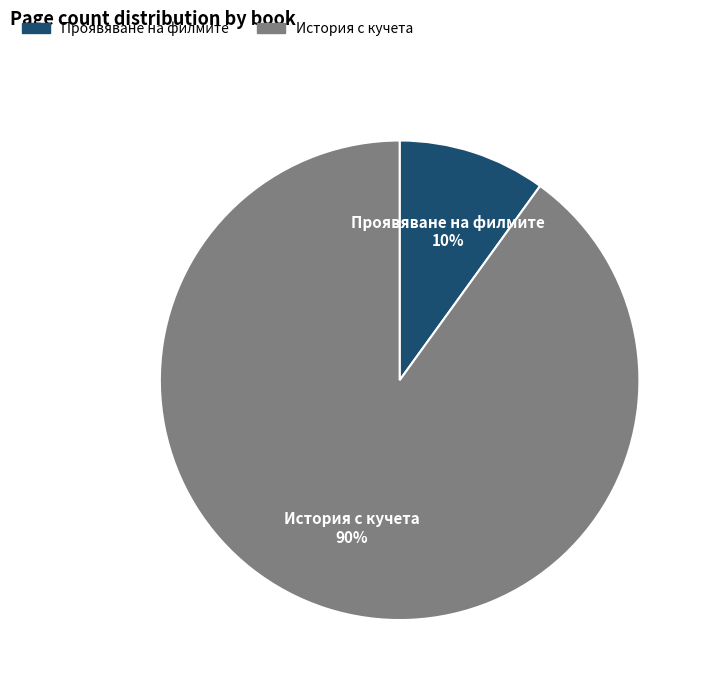

Is there a majority slice in this chart?

Yes